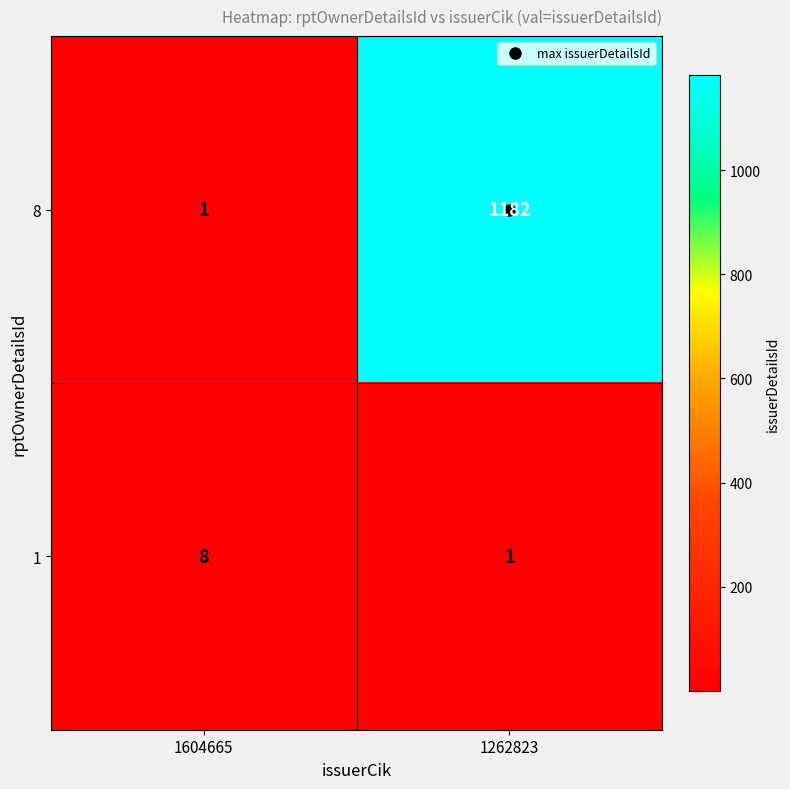

At 1604665, list the series in order from largest to smallest.

1, 8